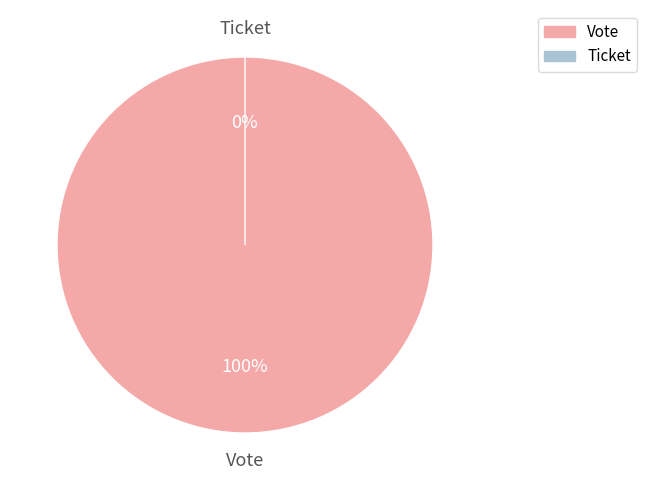

Rank the categories by value from lowest to highest.

Ticket, Vote